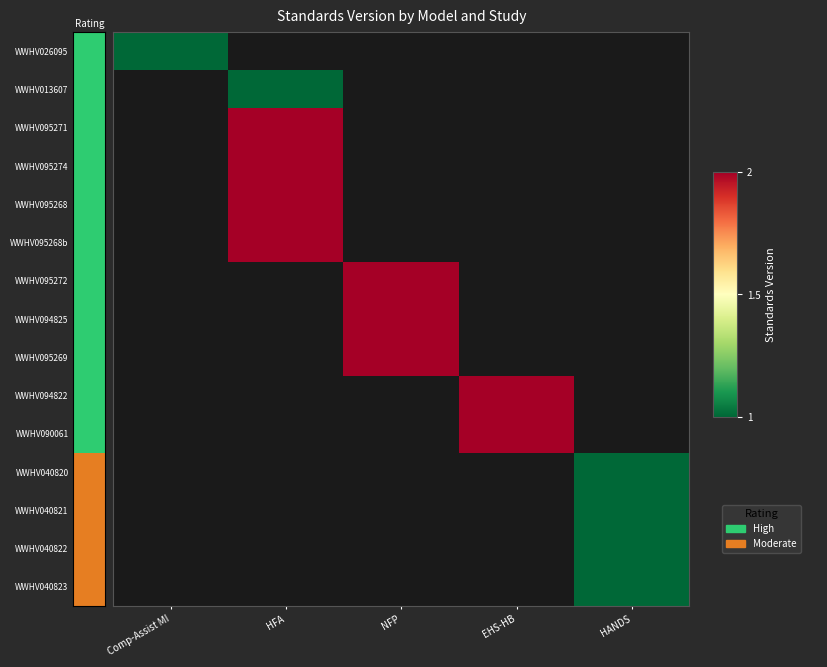

Which has a higher value, EHS-HB or NFP?

NFP